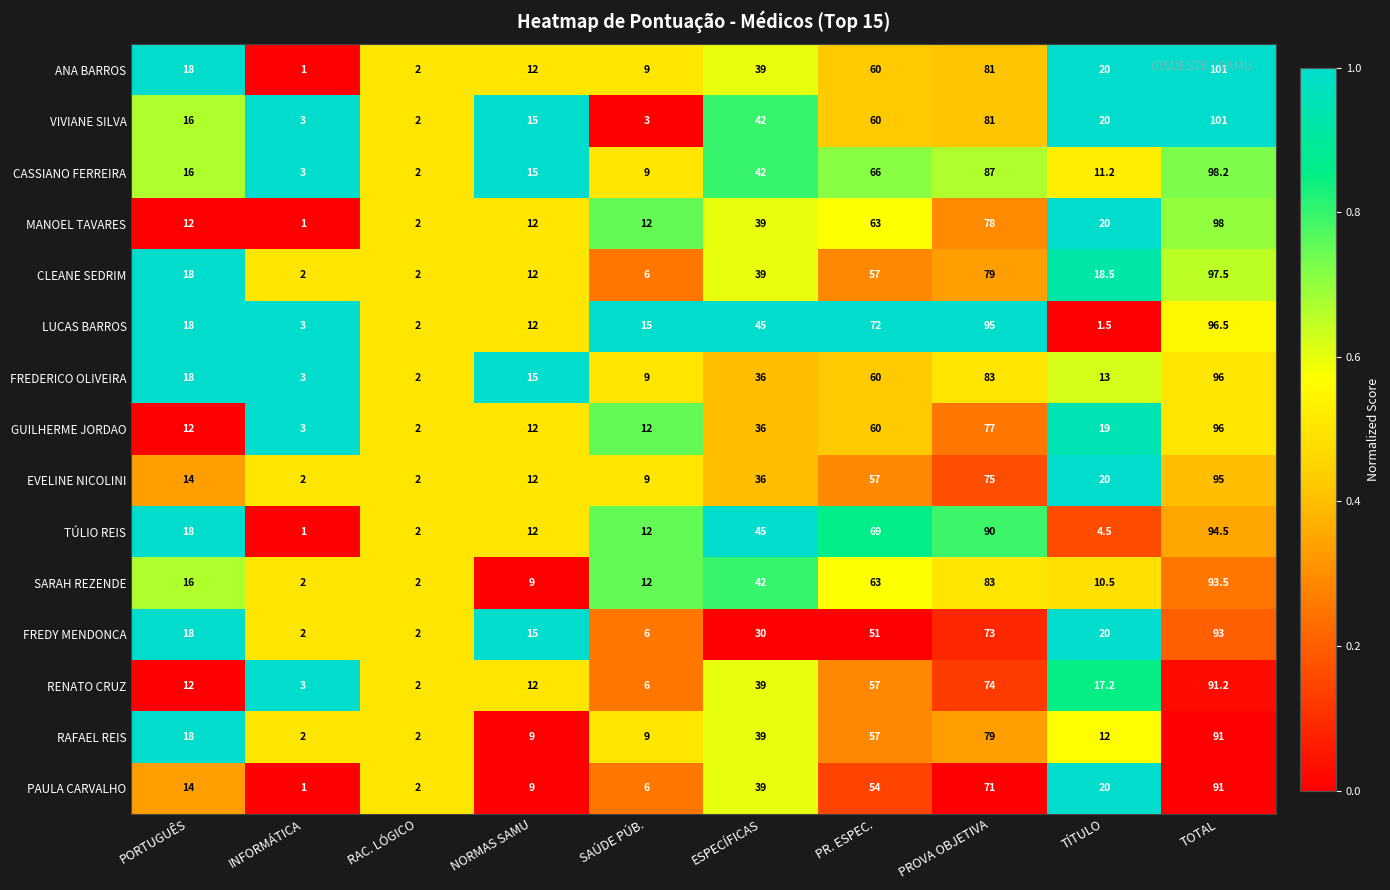

What value does the TÚLIO REIS series have at ESPECÍFICAS?

45.0